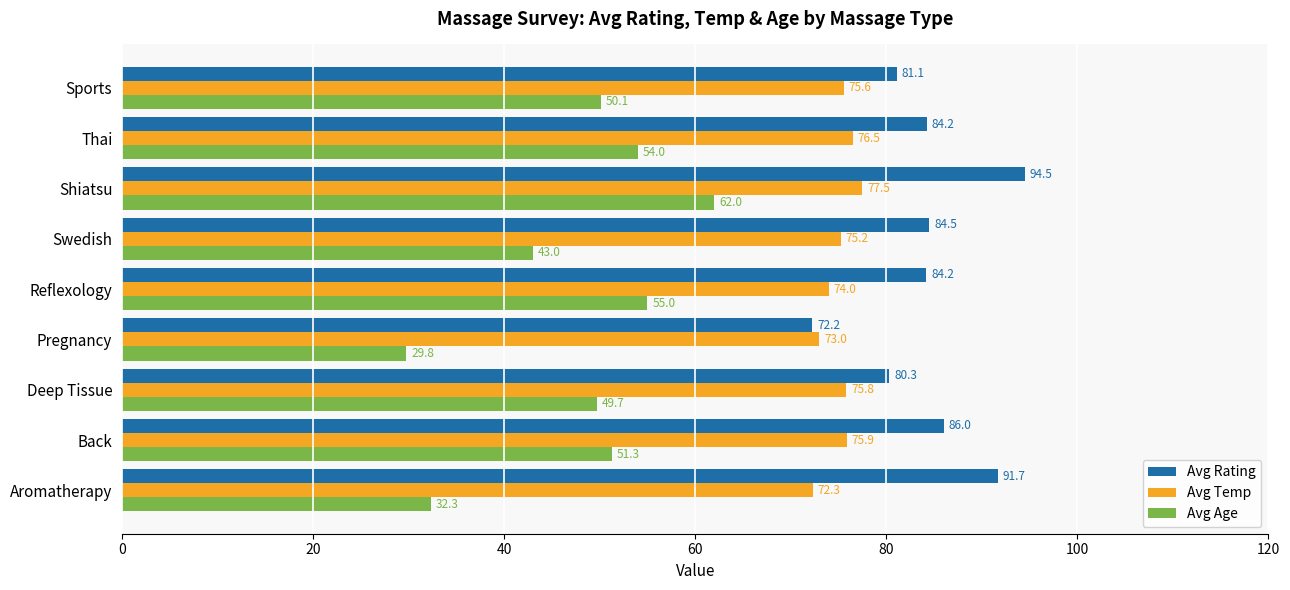

What is the smallest value displayed?

29.8